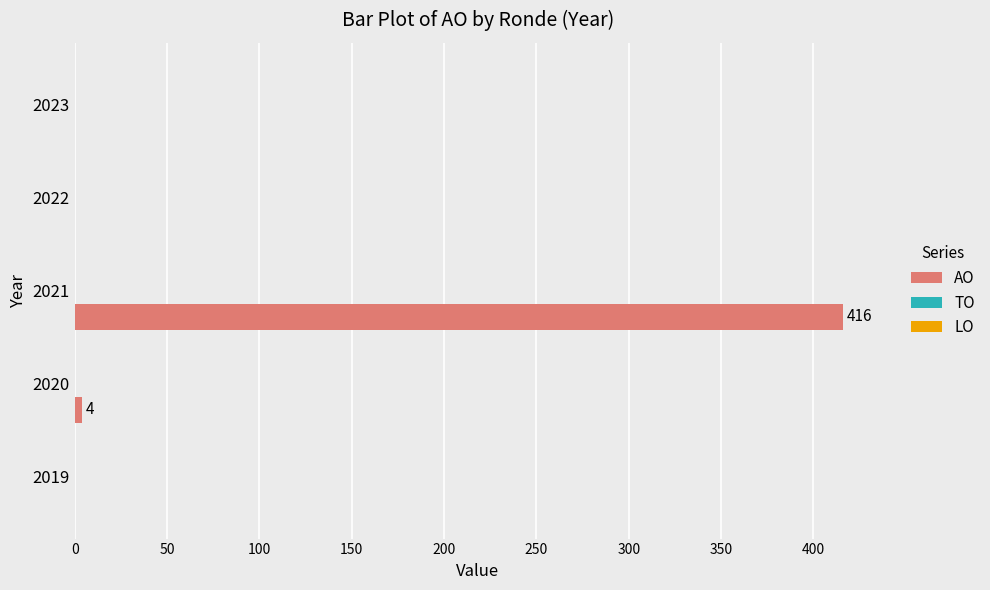

What is the sum of all values?

420